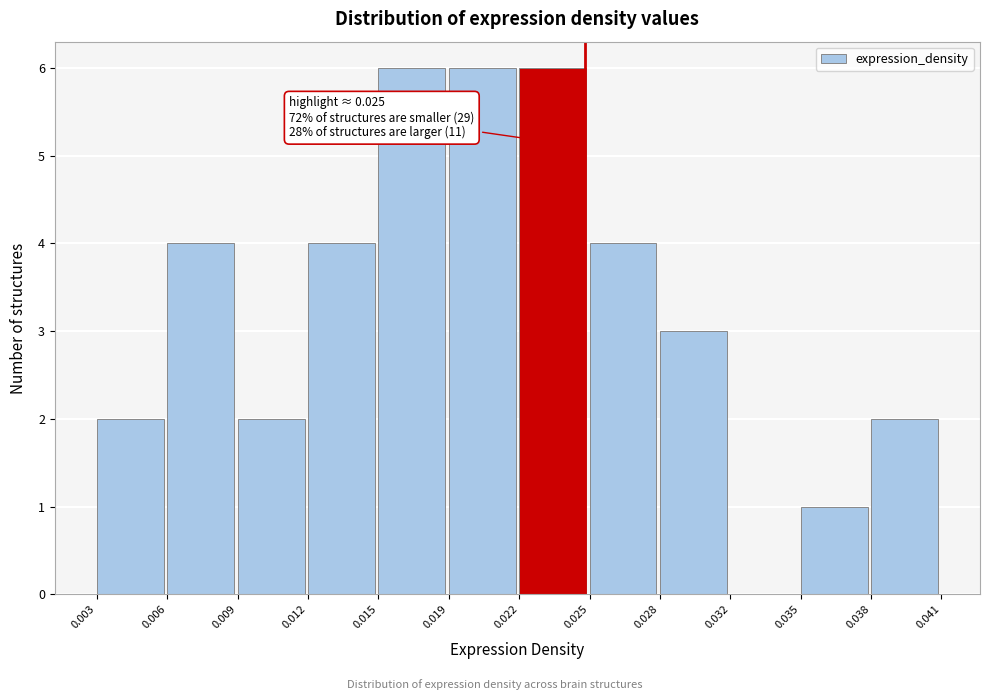

Reading right to left, what are all the values shown in this chart?

0.038=2	0.035=1	0.032=0	0.028=3	0.025=4	0.022=6	0.019=6	0.015=6	0.012=4	0.009=2	0.006=4	0.003=2